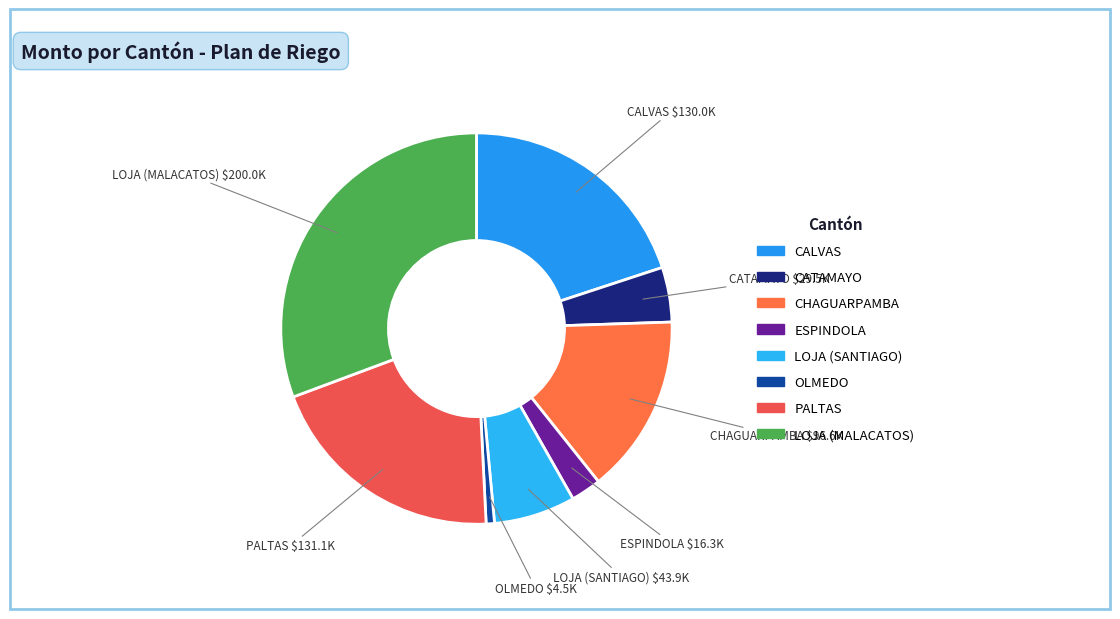

Which has a higher value, CATAMAYO or ESPINDOLA?

CATAMAYO